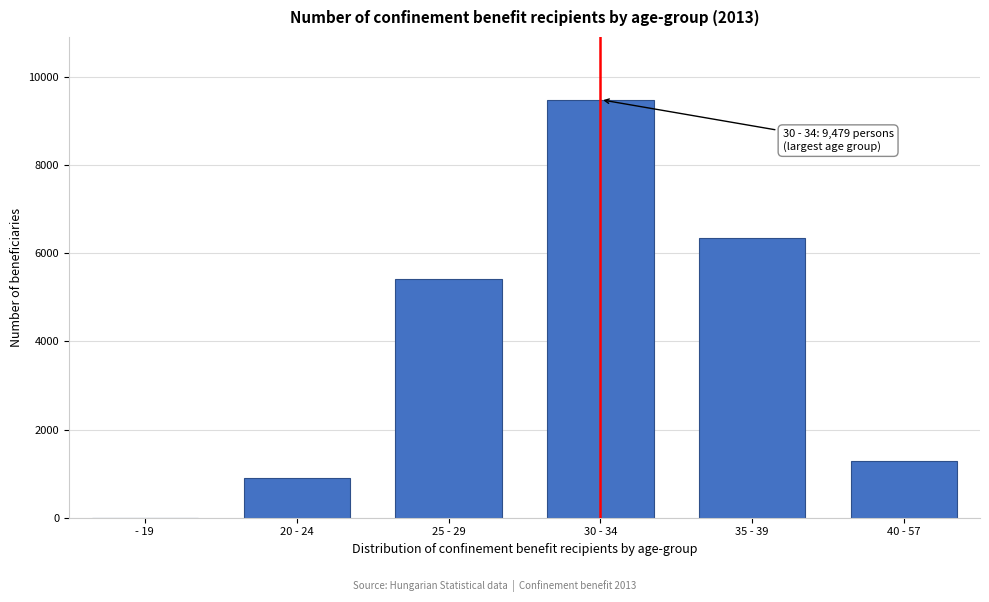

Reading left to right, what are all the values shown in this chart?

- 19=3.9	20 - 24=911.0	25 - 29=5418.8	30 - 34=9478.9	35 - 39=6350.0	40 - 57=1277.7